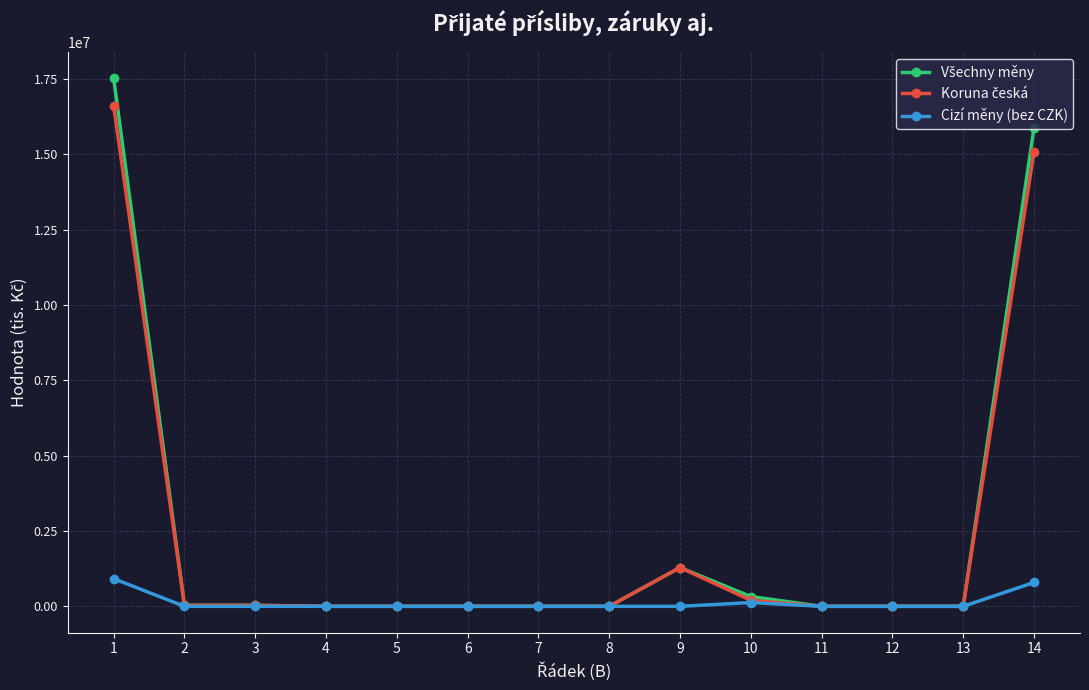

What is the value of the Cizí měny (bez CZK) point at the 1st from the left?

917172.4